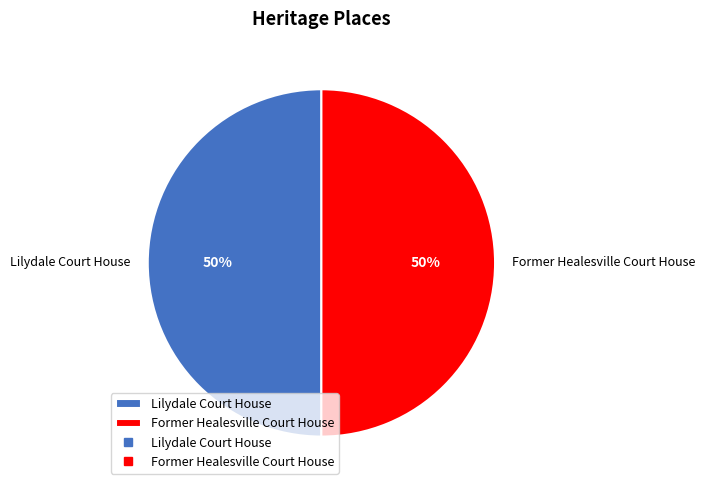

What is the ratio of the value at Lilydale Court House to the value at Former Healesville Court House?

1.0